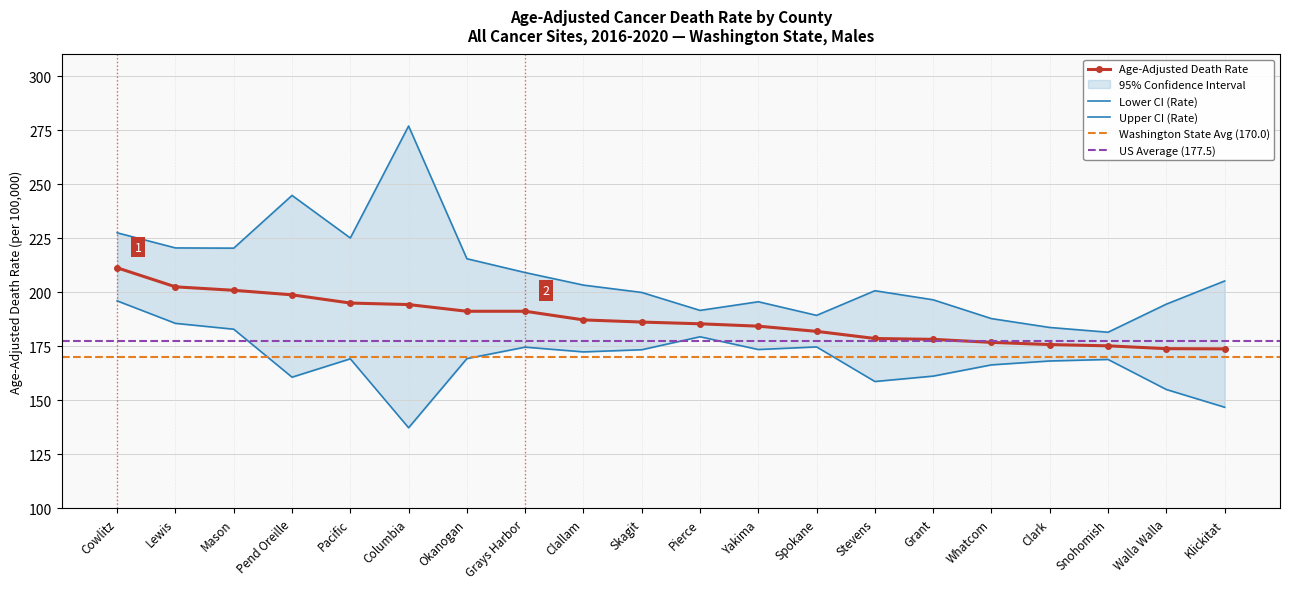

What position from the left is Lewis?

2